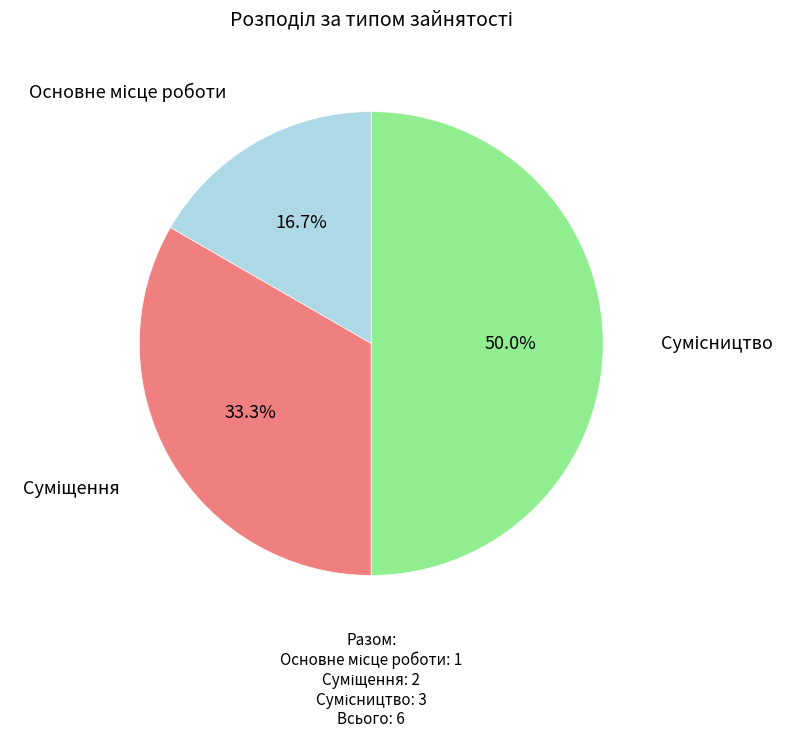

How many slices are in this pie chart?

3